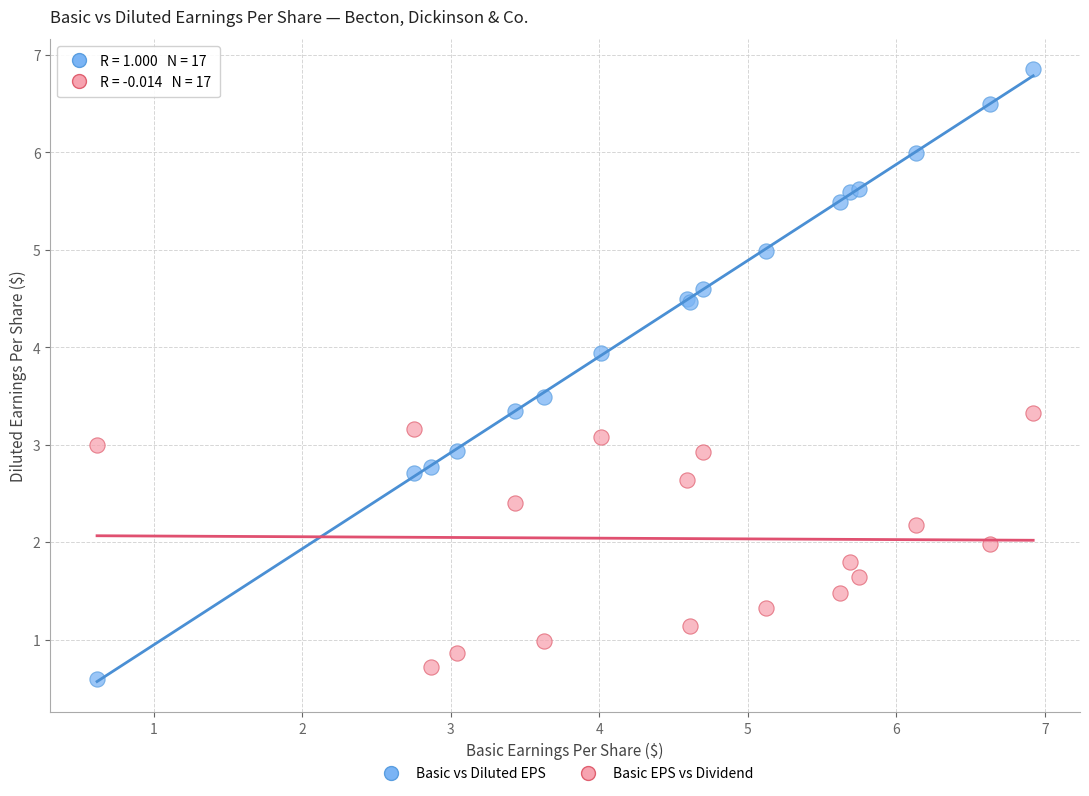

Which series has the widest spread of Y values?

Basic vs Diluted EPS